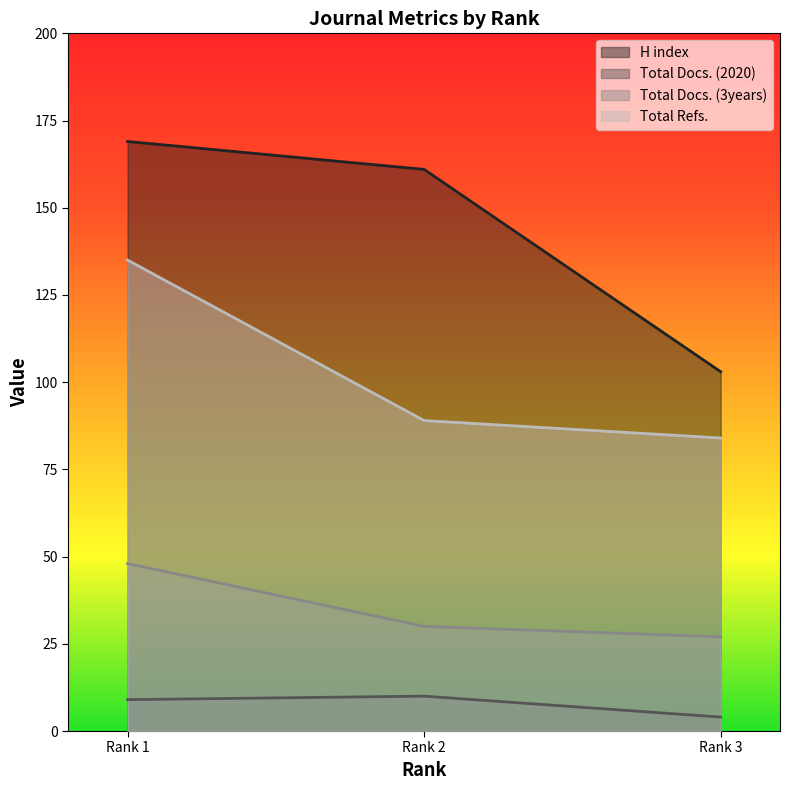

Which series has the largest total across all categories?

H index